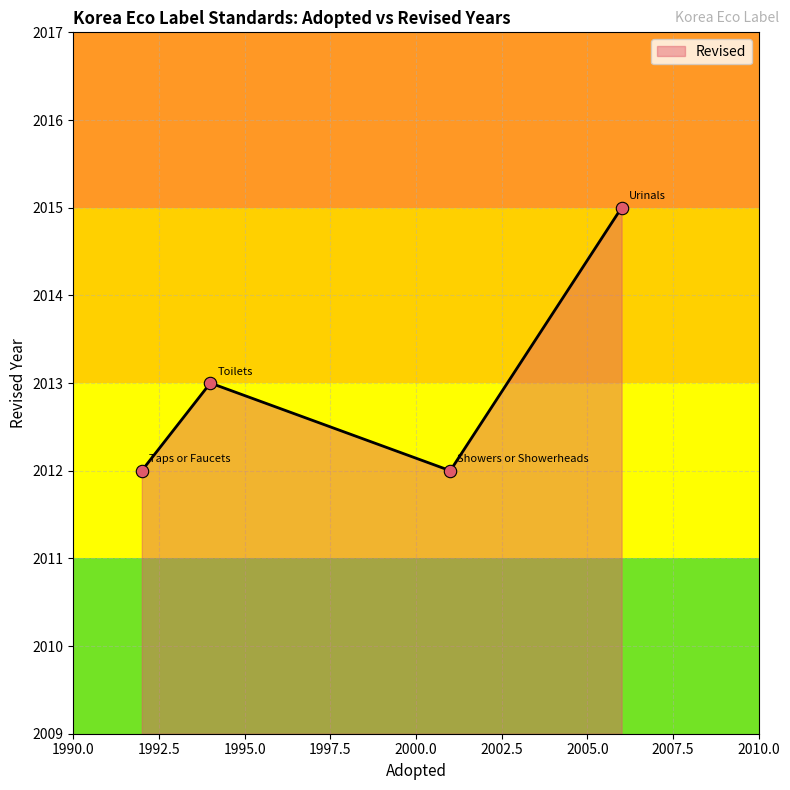

What is the sum of all values?

8052